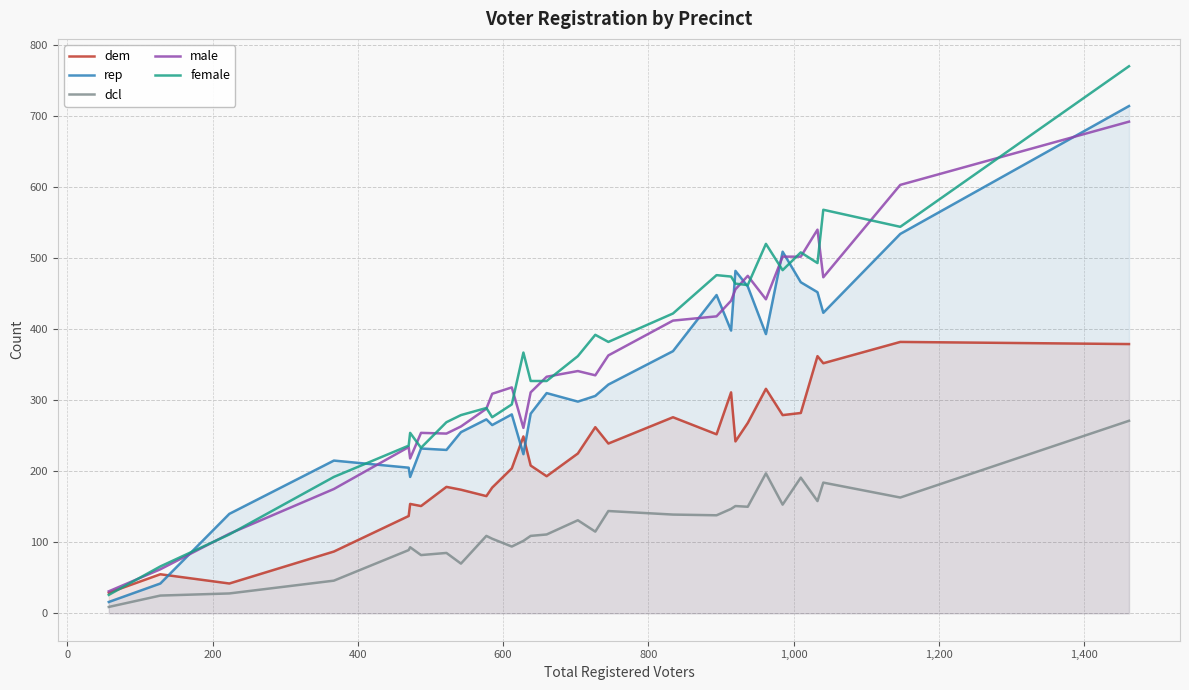

What is the maximum value for dcl?

271